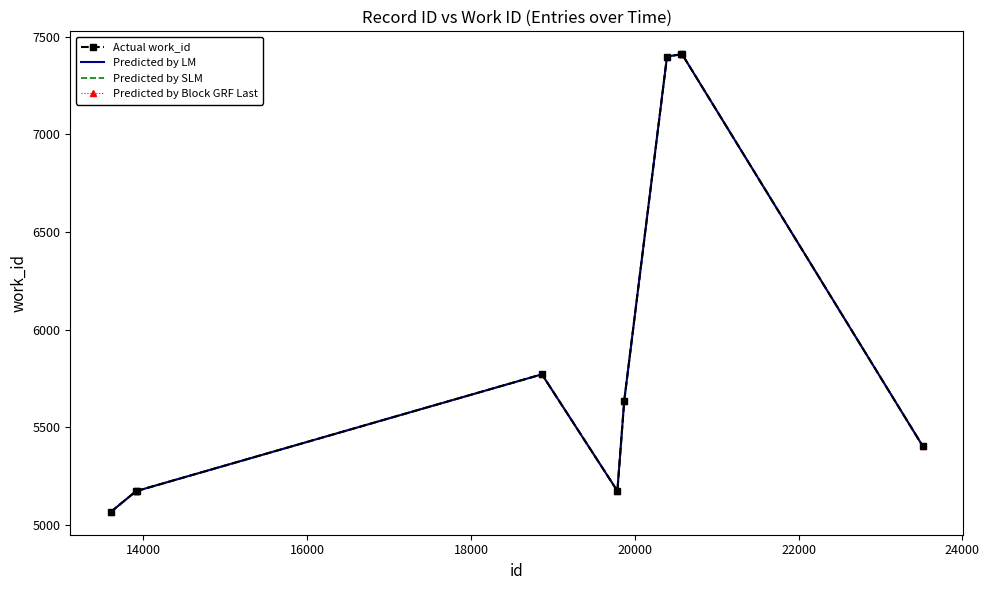

What is the minimum value shown in the chart?

5068